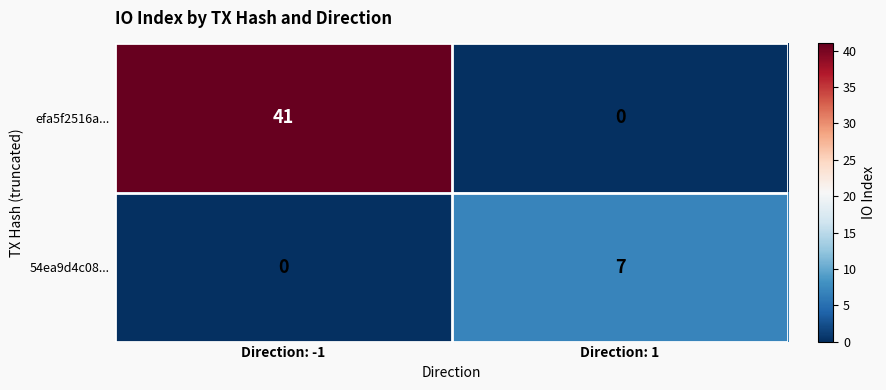

How many positive values does the 54ea9d4c08... series have?

1